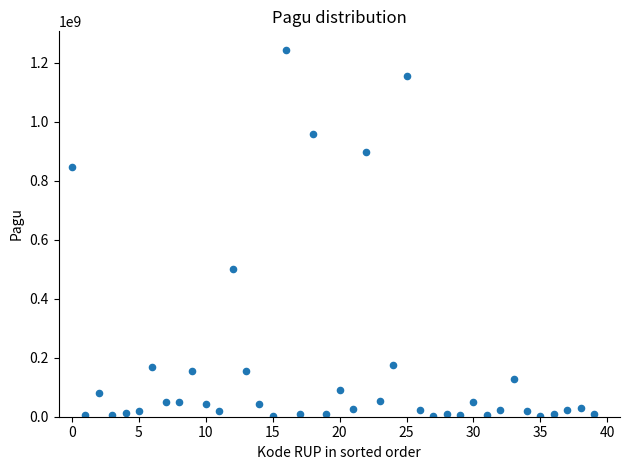

What Y value in the scatter plot is closest to 622840000?

499932000